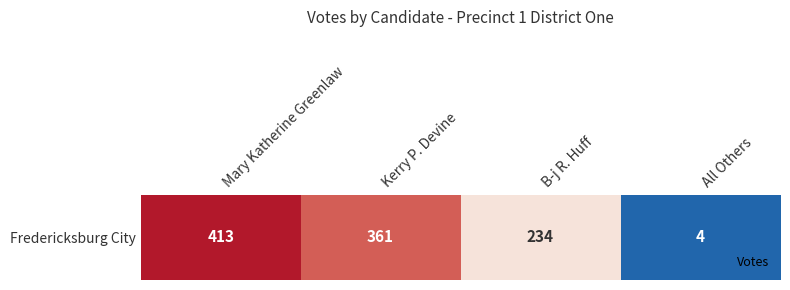

How many data points does each series have?

4